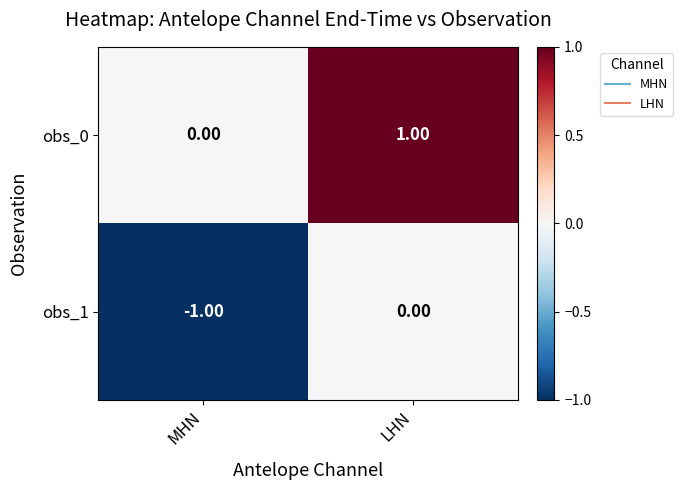

Where is obs_0 nearest to the value 0?

MHN